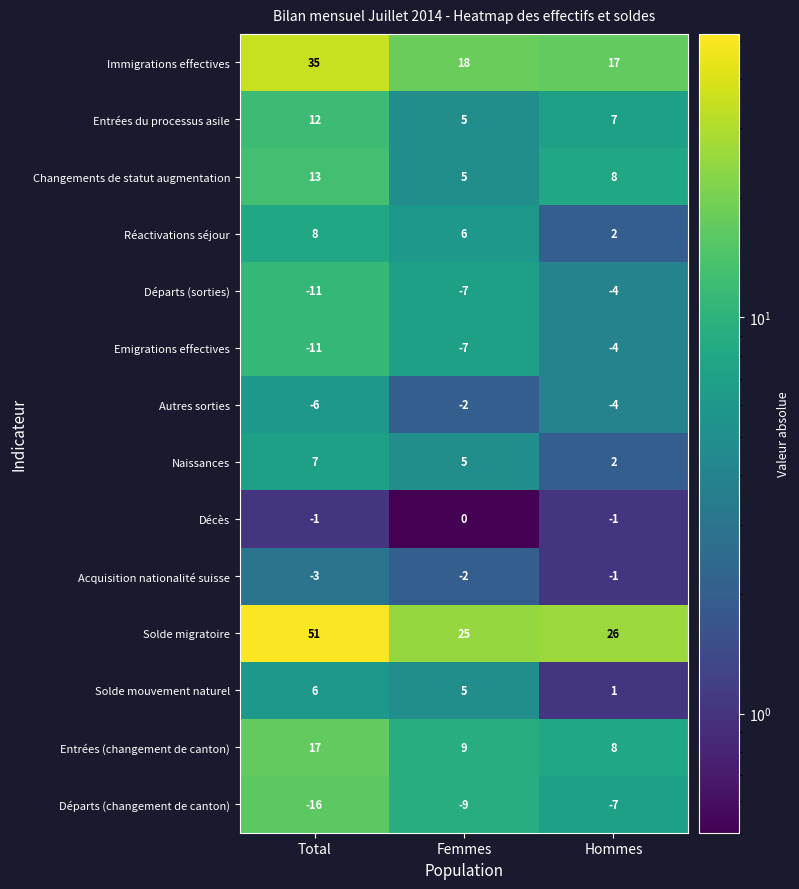

What is the sum of all Immigrations effectives values?

70